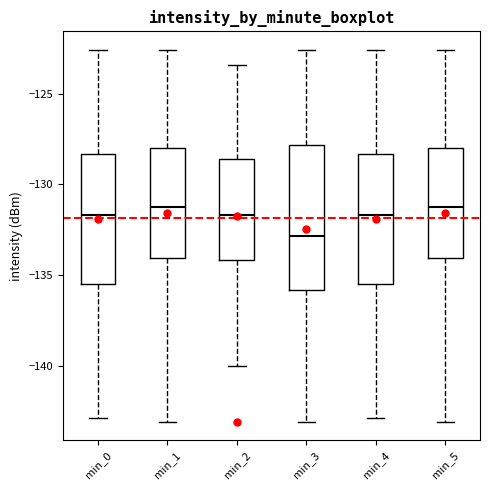

Where does the lower whisker of the box for min_4 end on the y-axis? The values are not printed on the chart, so give them approximately, as read against the axis.

-143.0